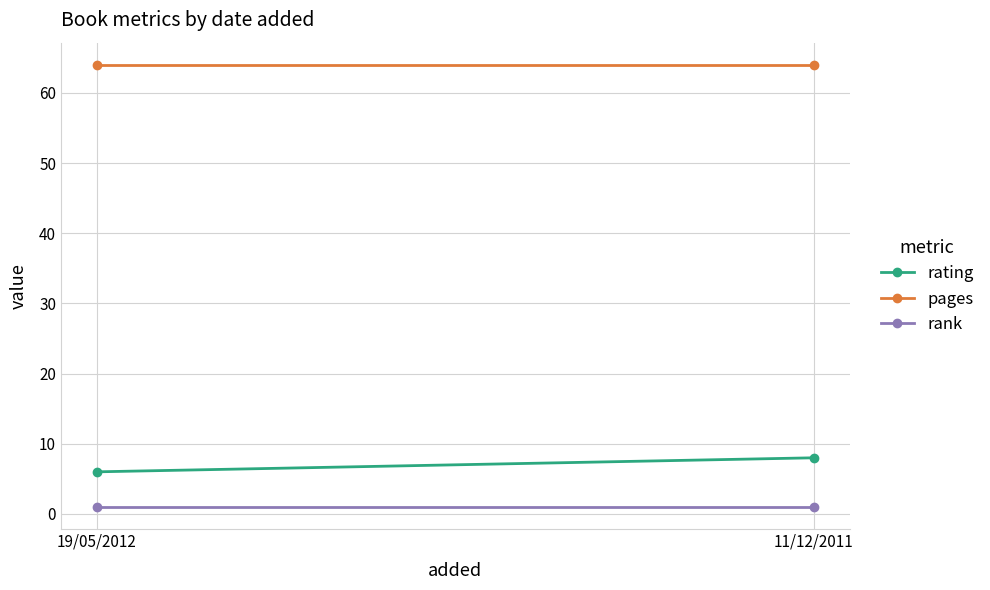

Reading left to right, list all the values displayed in this chart.

rating: 6	8
pages: 64	64
rank: 1	1